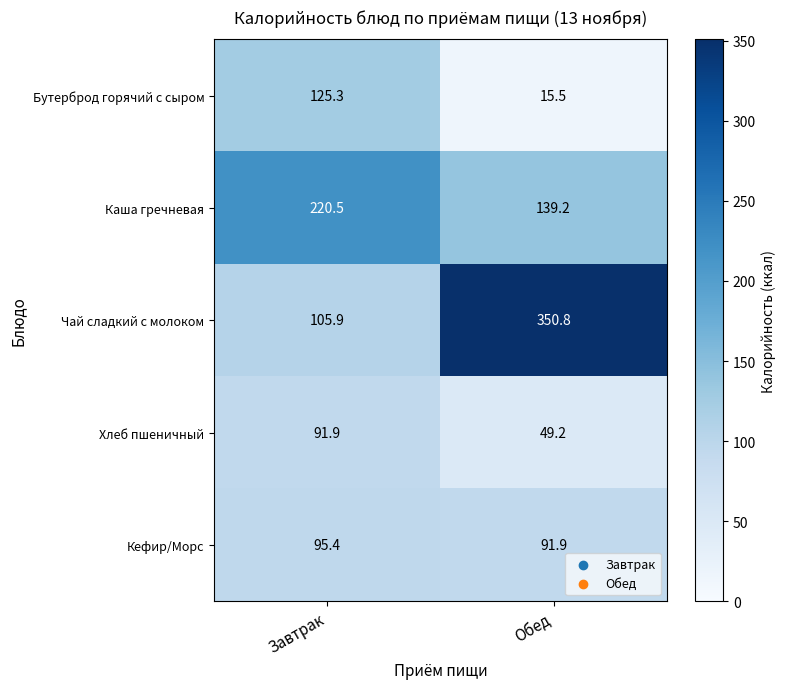

Count the number of data series in this chart.

5